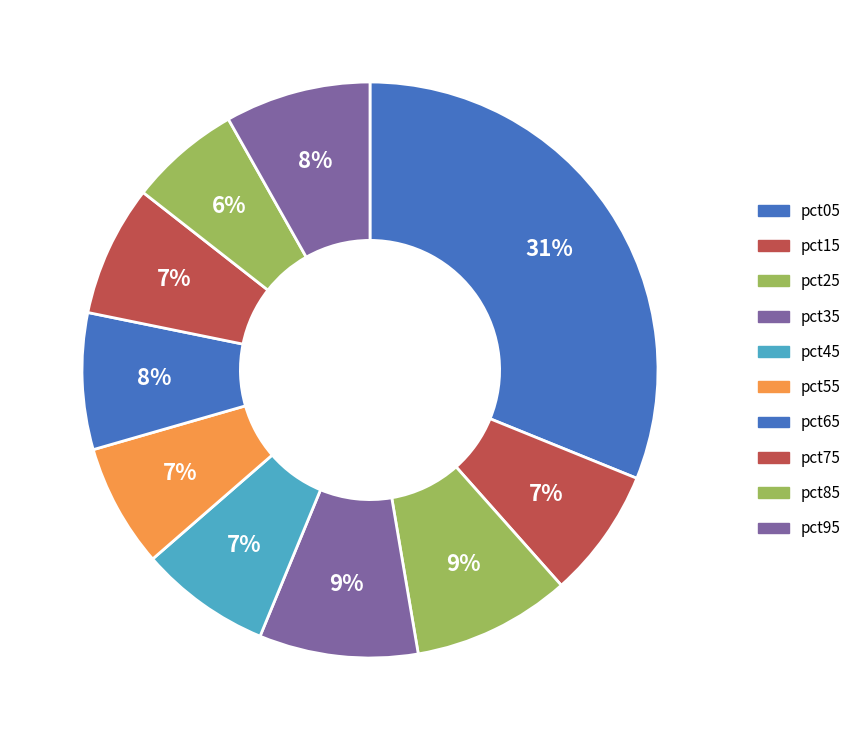

How many slices are in this pie chart?

10